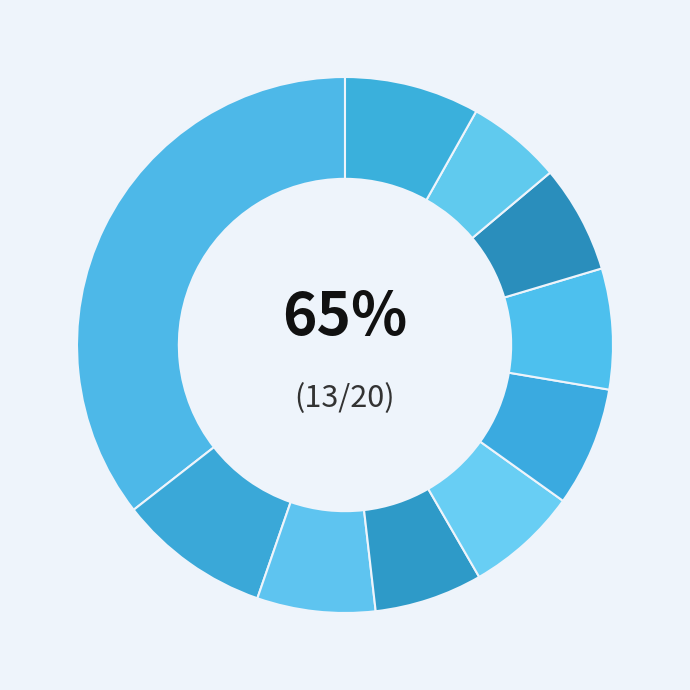

Is it true that pct35 is 13% of the pie?

False